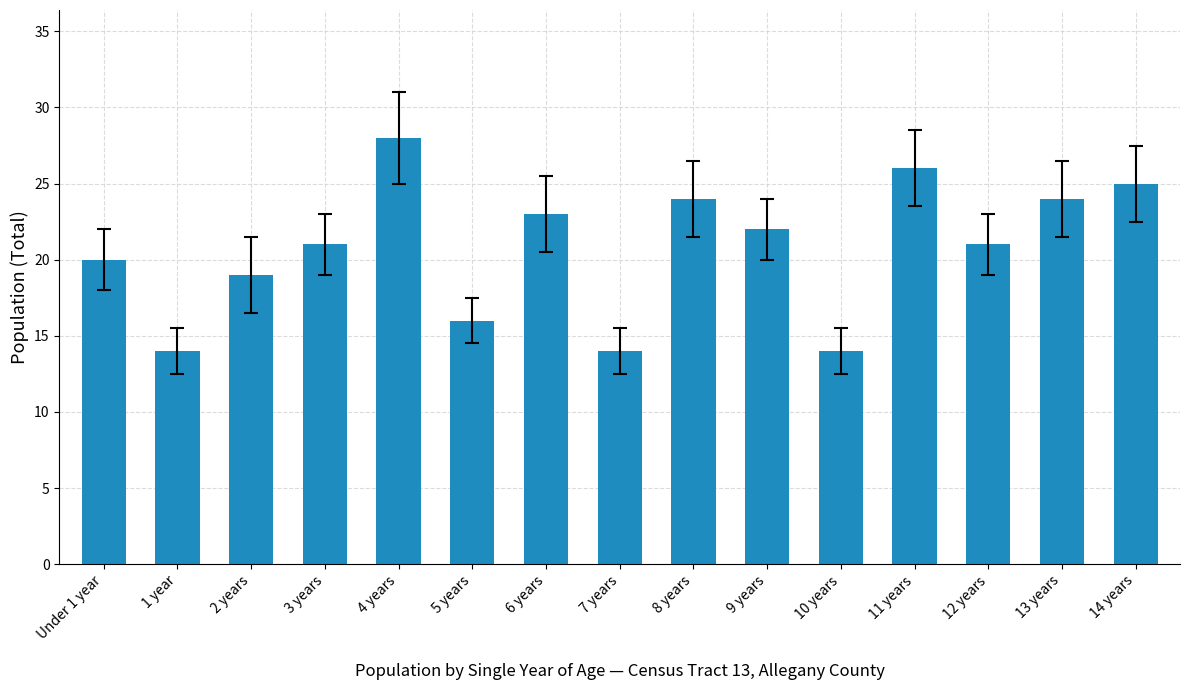

What is the smallest value displayed?

14